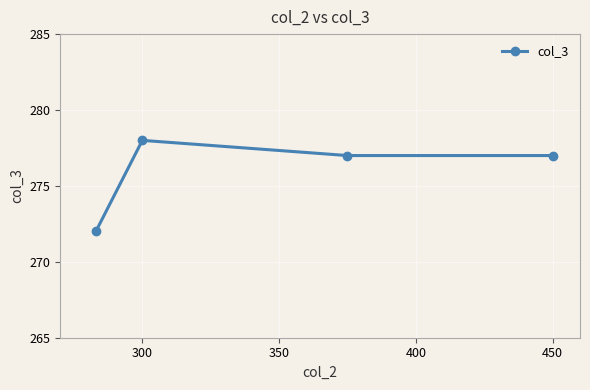

Reading left to right, transcribe all the data shown in this chart.

272	278	277	277